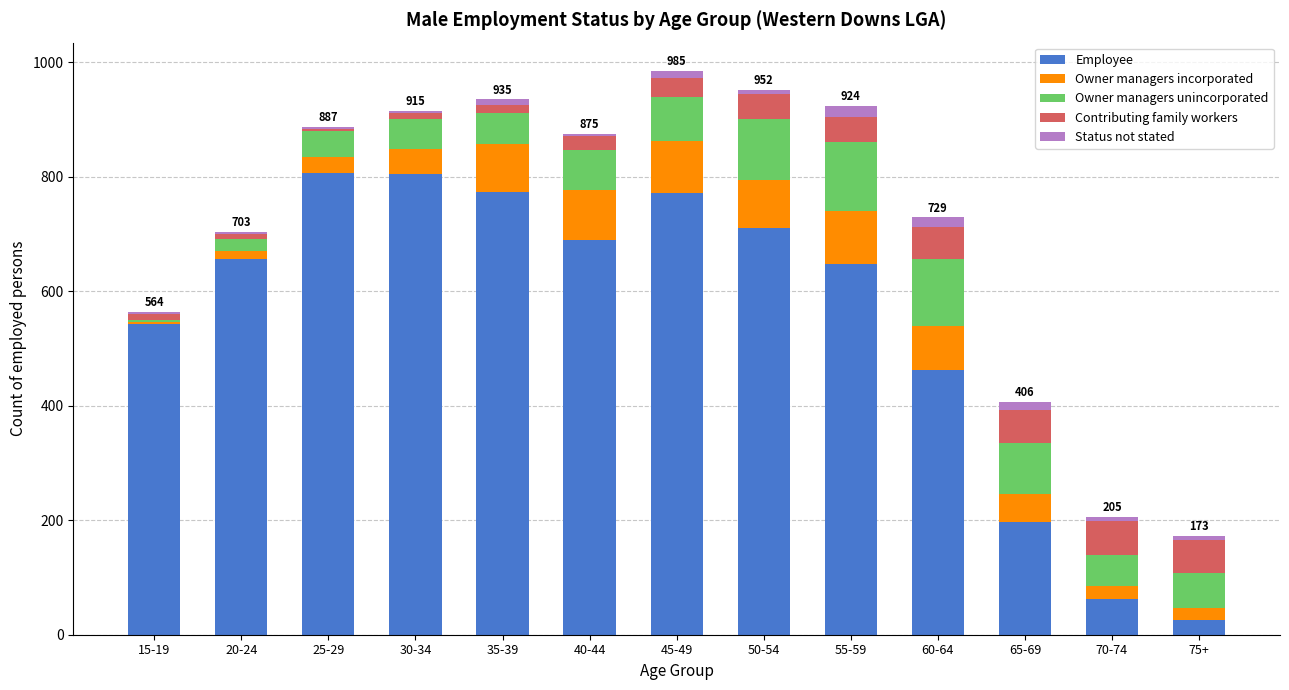

The Employee series shows 1043 at 55-59. True or false?

False